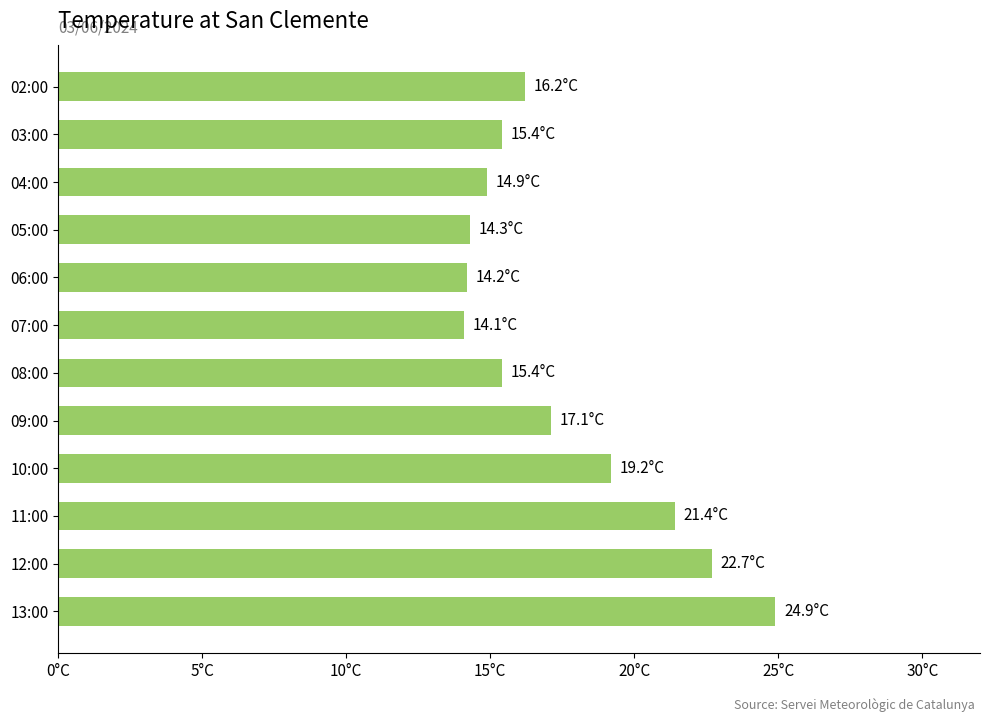

What is the maximum value shown in the chart?

24.9